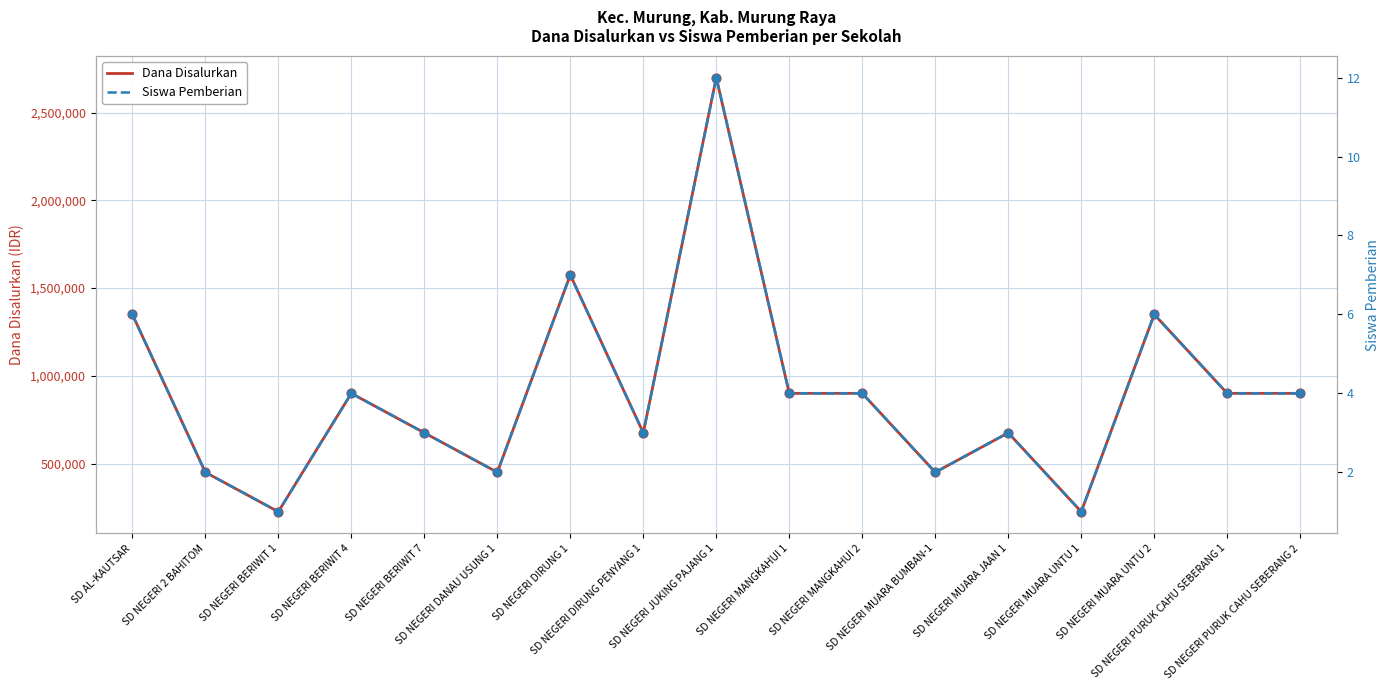

Which series has the largest total across all categories?

Dana Disalurkan